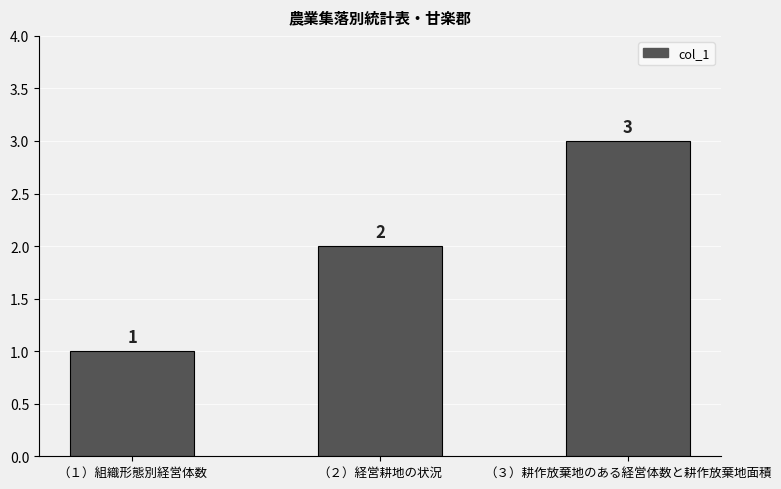

What position from the right is （３）耕作放棄地のある経営体数と耕作放棄地面積?

1